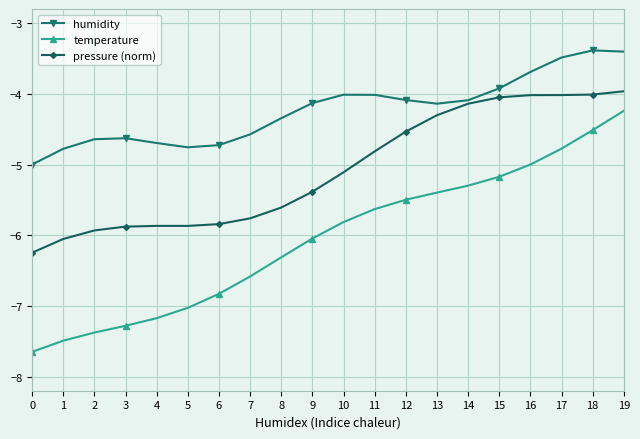

At which label does pressure (norm) reach its peak?

19